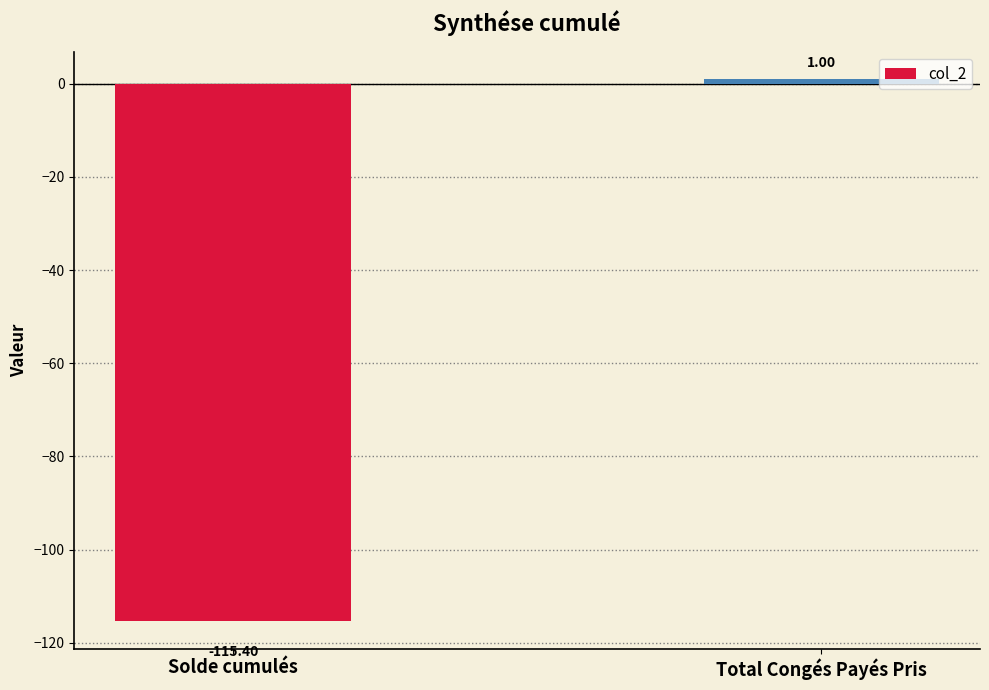

The value at Solde cumulés is -115.4. True or false?

True